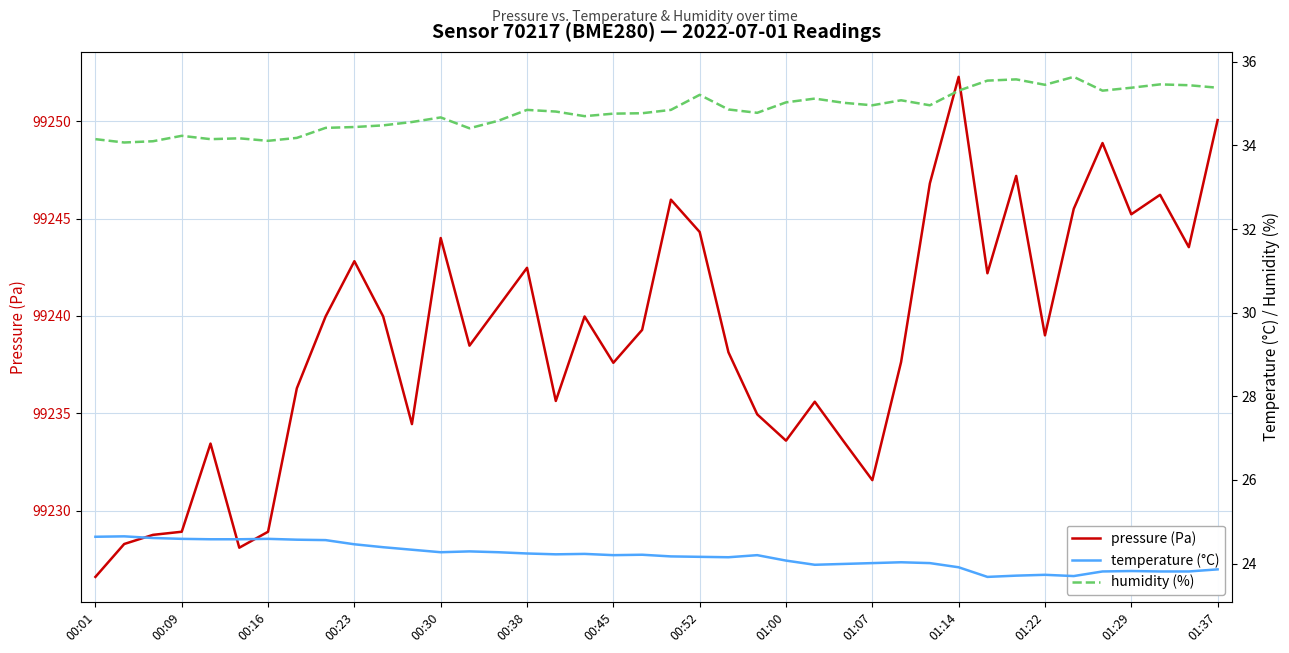

What is the minimum value for pressure (Pa)?

99226.6